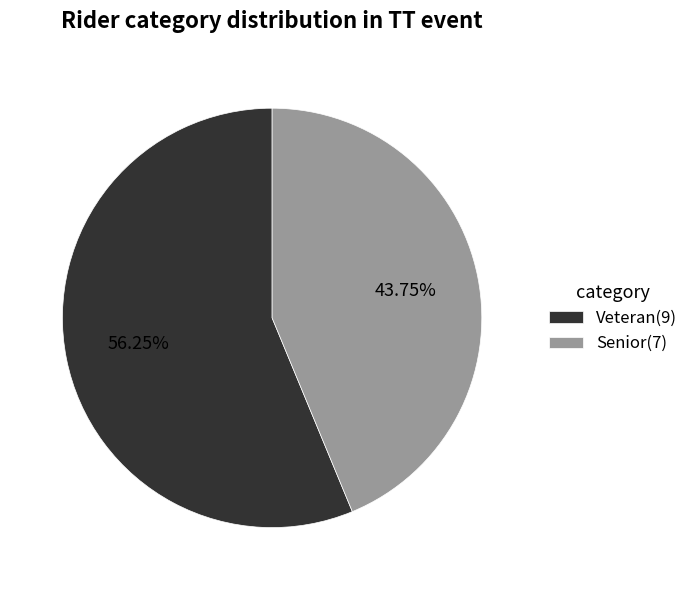

Approximately how many times larger is the value at Veteran(9) compared to Senior(7)?

1.3